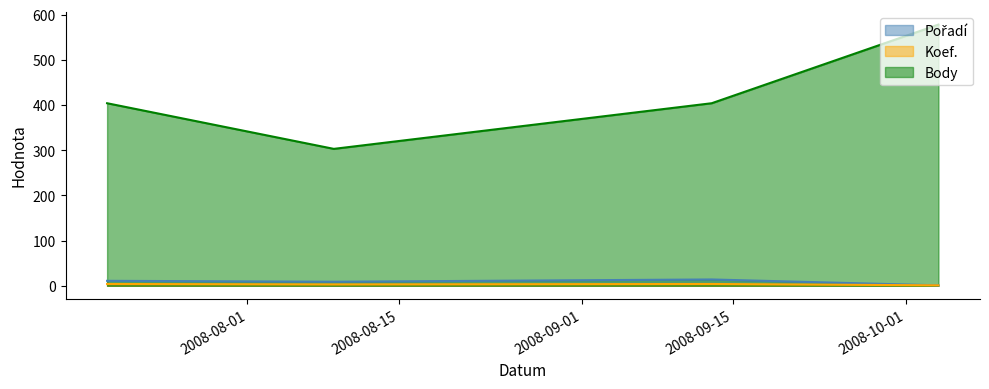

What is the difference between the maximum and second lowest values in the Pořadí series?

5